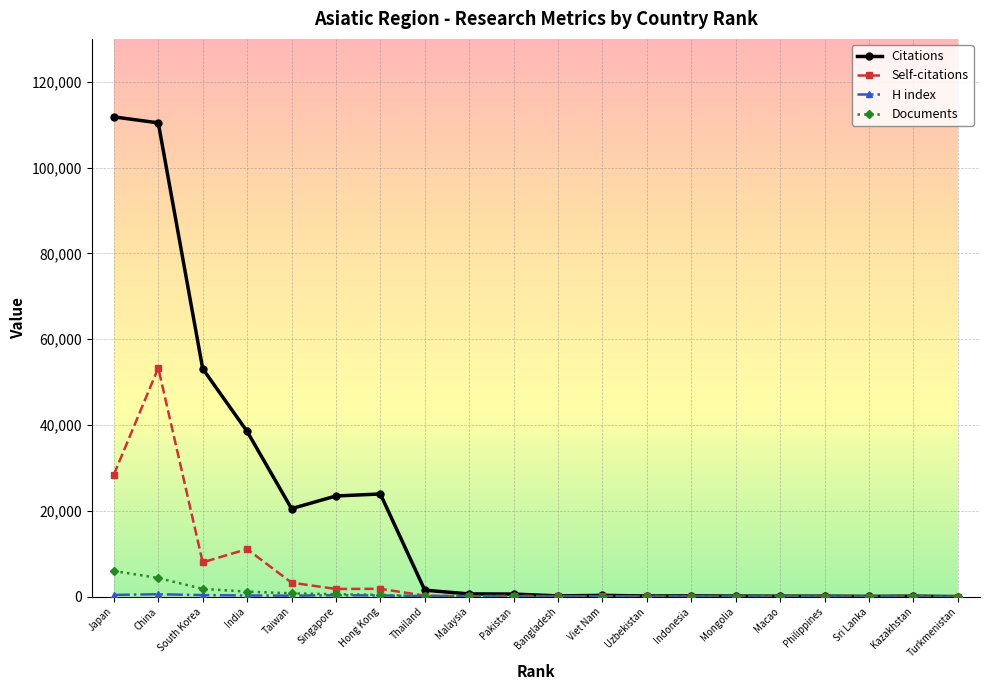

What position from the right is Macao?

5